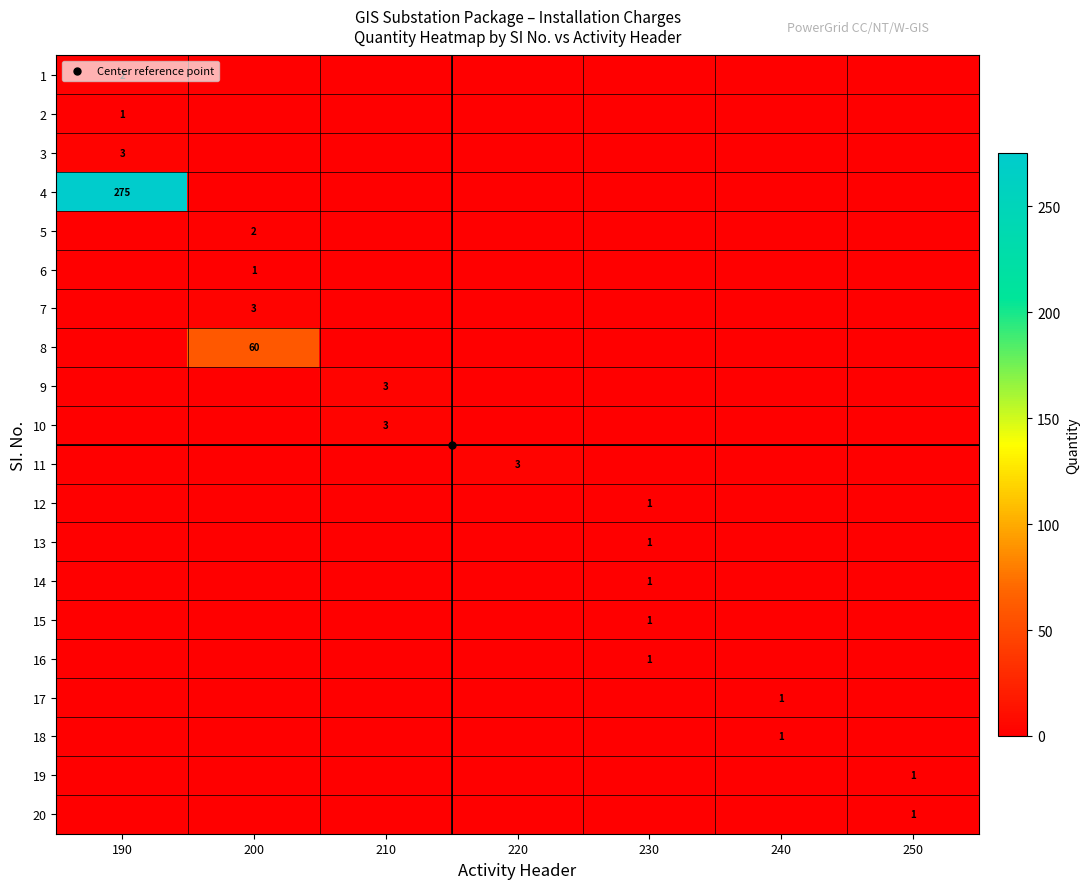

The value of row_9 at 240 is -1. True or false?

False